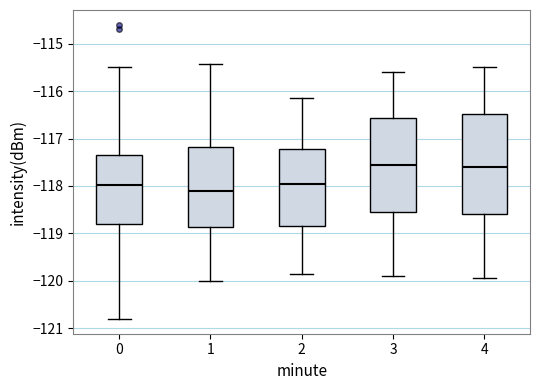

Reading left to right, read every box against the y-axis: the position of its median line, the range the box covers, and the ends of its whiskers. The values are not printed on the chart, so give them approximately, as read against the axis.

0: median -118.0, box -118.8 to -117.3, whiskers -120.8 to -115.5
1: median -118.1, box -118.9 to -117.2, whiskers -120.0 to -115.4
2: median -117.9, box -118.8 to -117.2, whiskers -119.8 to -116.1
3: median -117.5, box -118.5 to -116.6, whiskers -119.9 to -115.6
4: median -117.6, box -118.6 to -116.5, whiskers -119.9 to -115.5